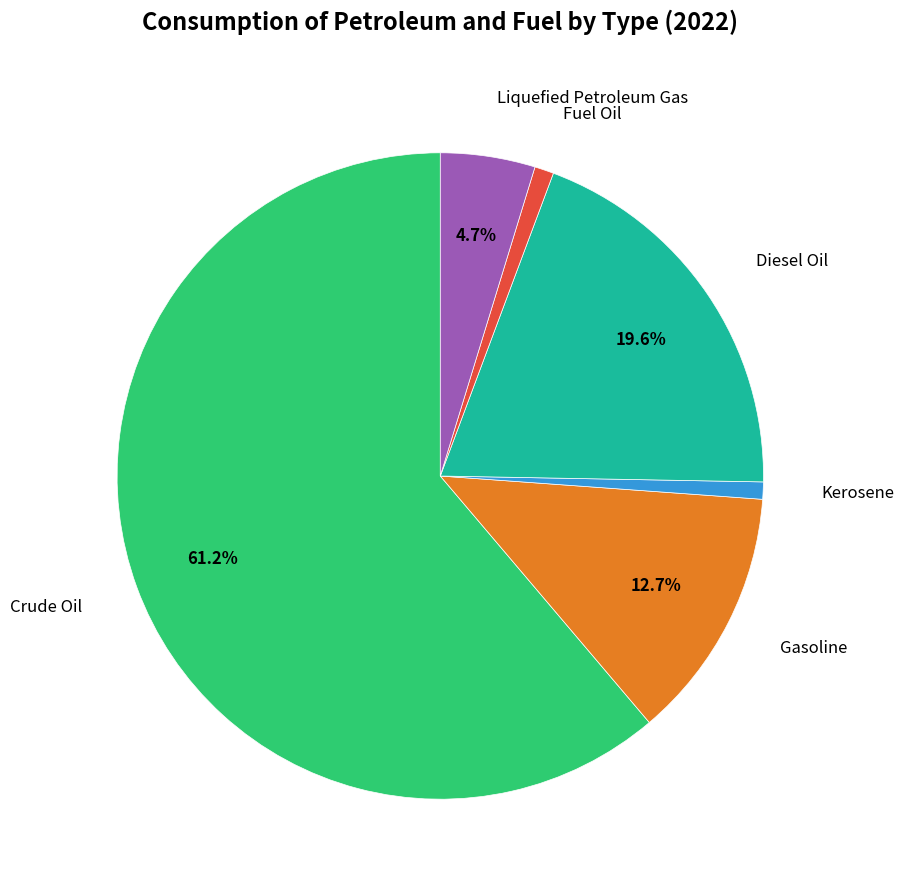

Is there any slice that represents more than half of the pie?

Yes